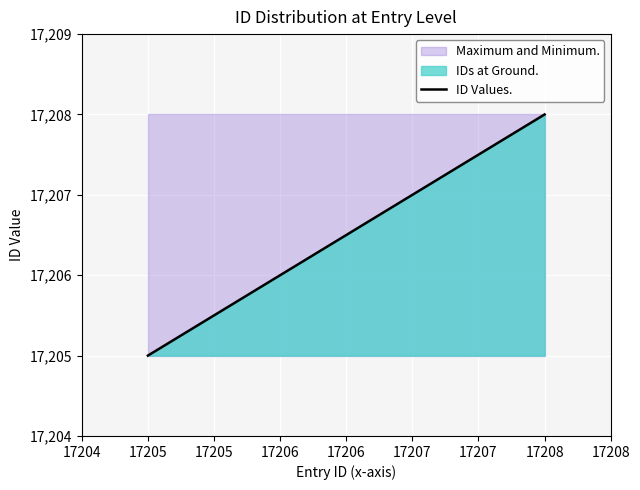

How many values exceed 17207?

1